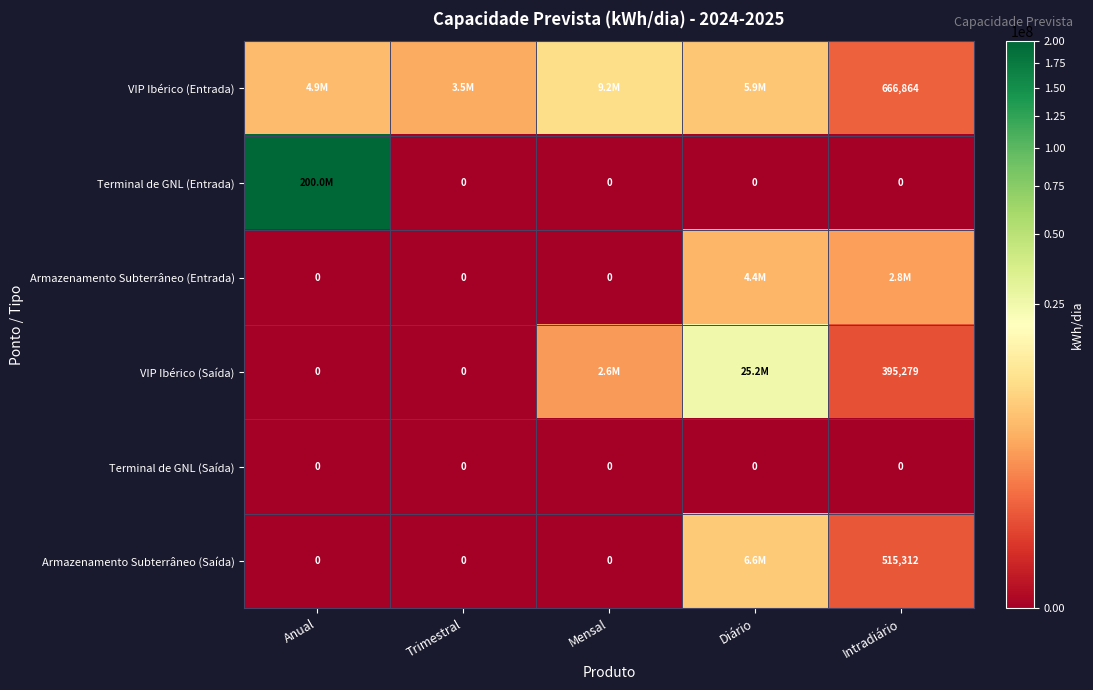

True or false: Armazenamento Subterrâneo (Entrada) has a value of 4369884.3 at Diário.

True